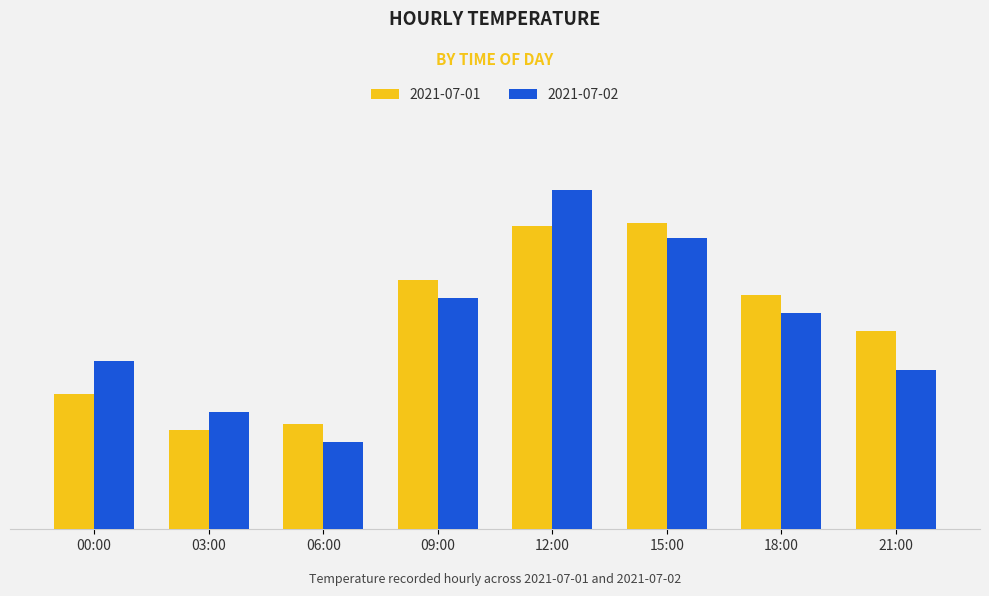

The 2021-07-02 series shows 22.4 at 15:00. True or false?

False